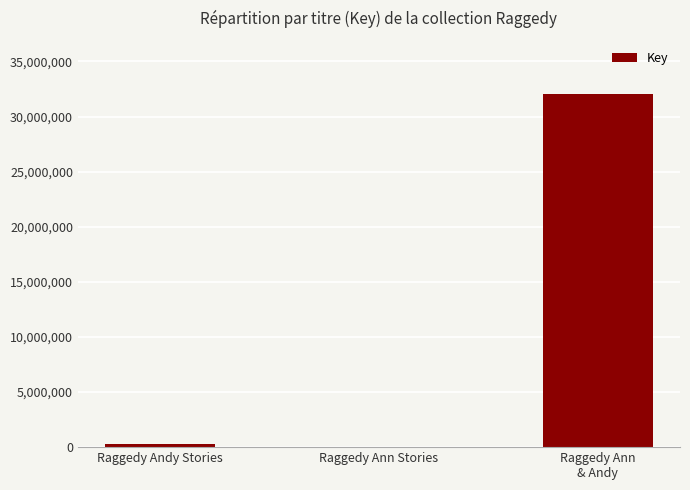

At which label is the value closest to 16035758?

Raggedy Andy Stories